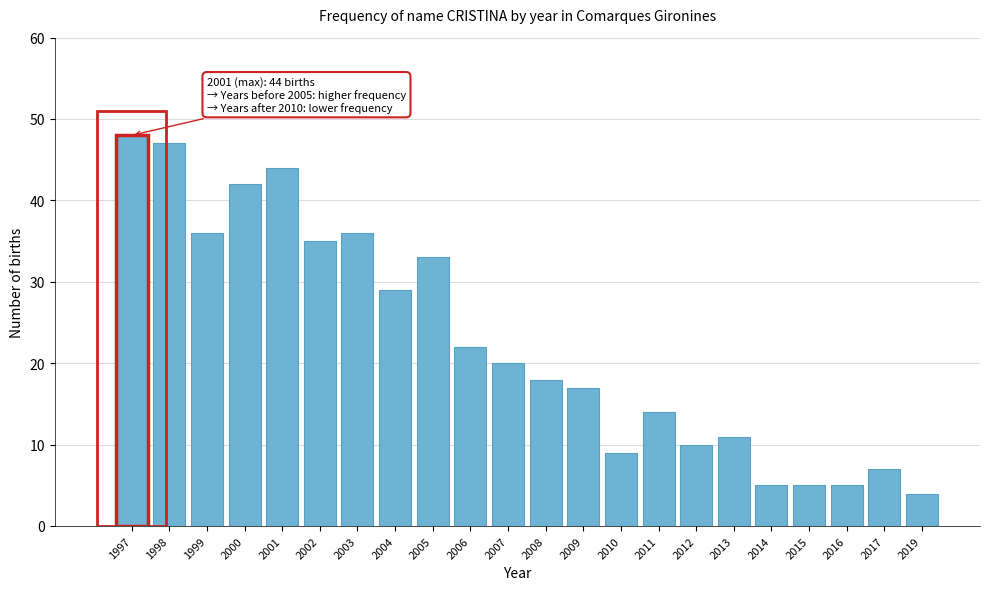

Reading left to right, extract all data points from this chart.

48	47	36	42	44	35	36	29	33	22	20	18	17	9	14	10	11	5	5	5	7	4